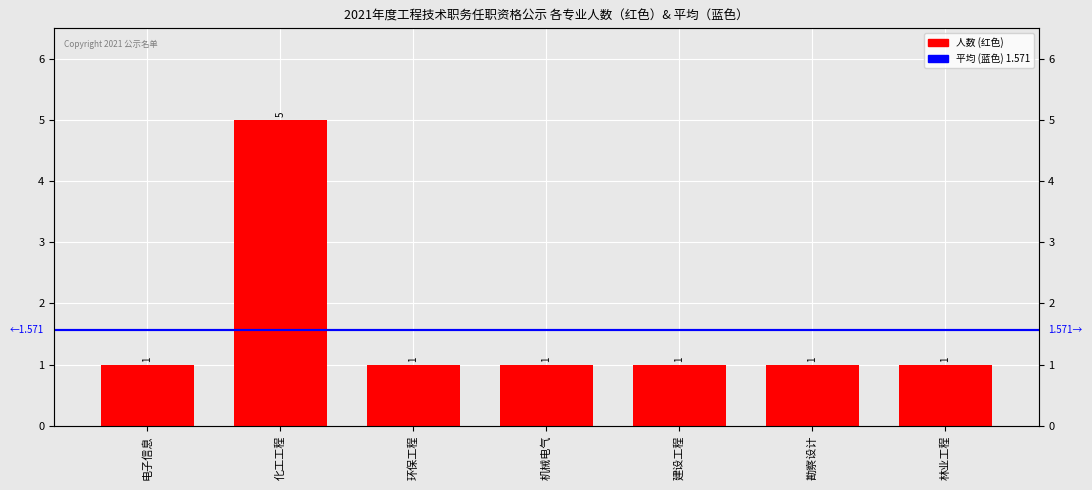

List the labels in order of value, smallest first.

电子信息, 环保工程, 机械电气, 建设工程, 勘察设计, 林业工程, 化工工程